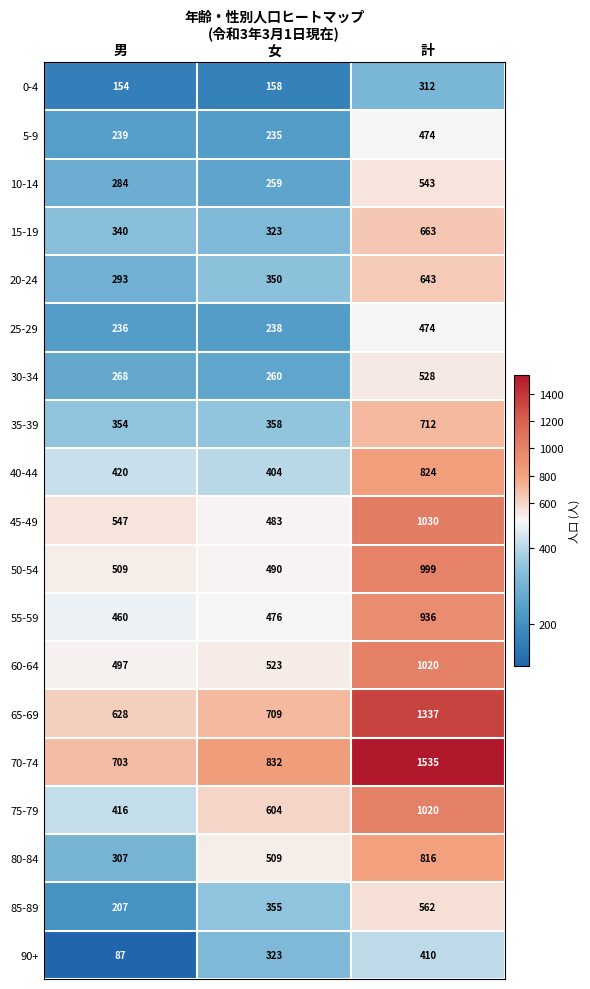

At 男, list the series in order from largest to smallest.

70-74, 65-69, 45-49, 50-54, 60-64, 55-59, 40-44, 75-79, 35-39, 15-19, 80-84, 20-24, 10-14, 30-34, 5-9, 25-29, 85-89, 0-4, 90+